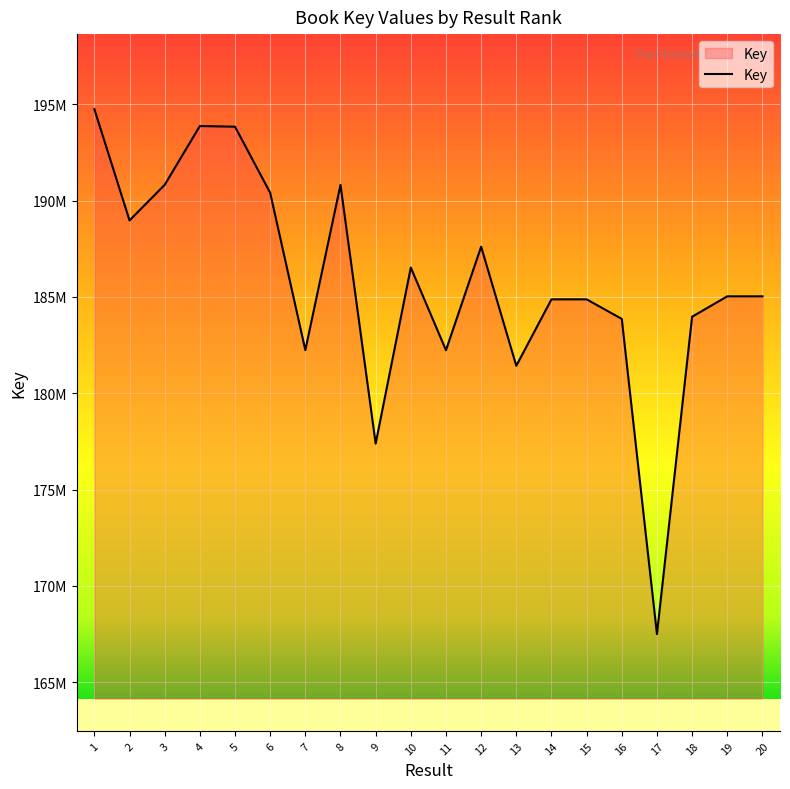

Does the chart display data point markers on the line(s)?

No